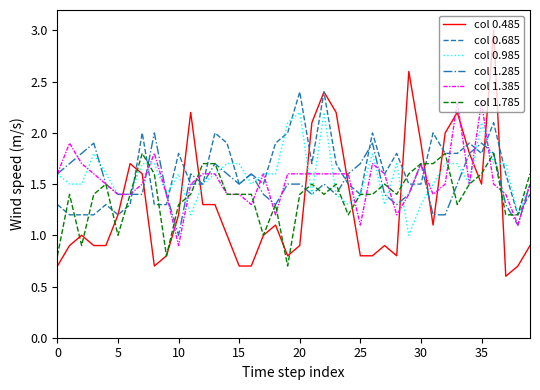

What is the minimum value shown in the chart?

0.6